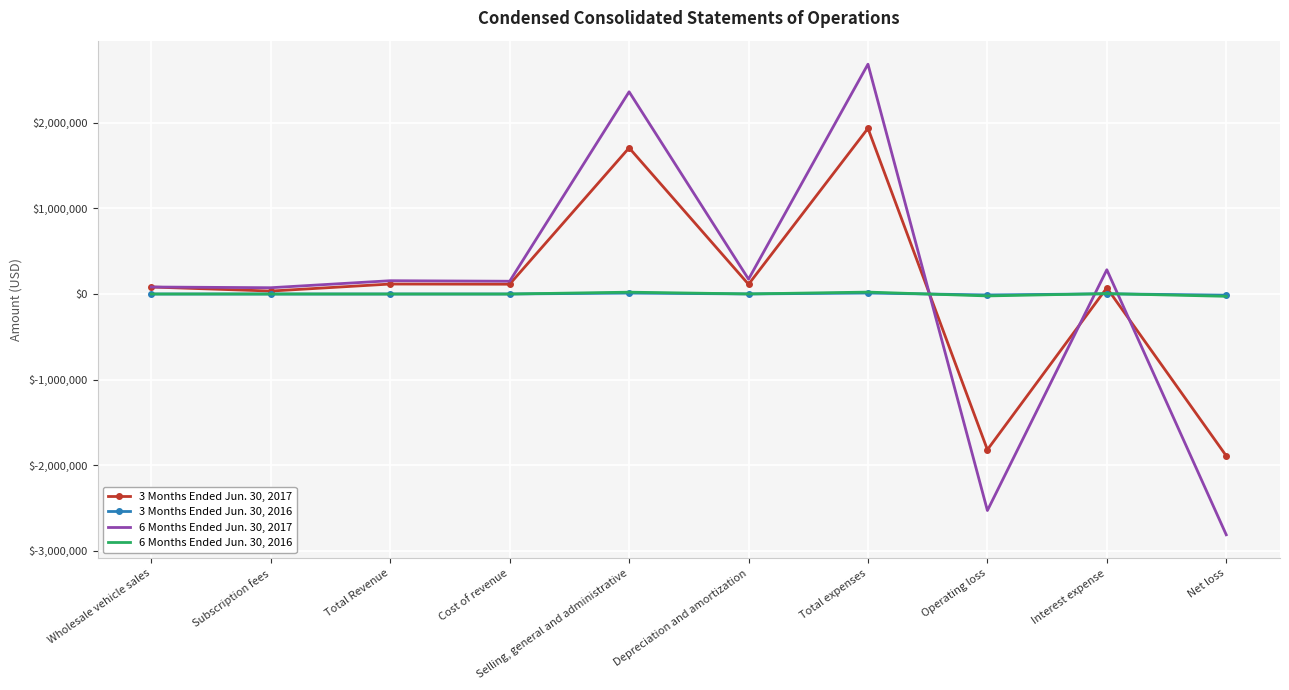

Which series has the widest spread of values?

6 Months Ended Jun. 30, 2017